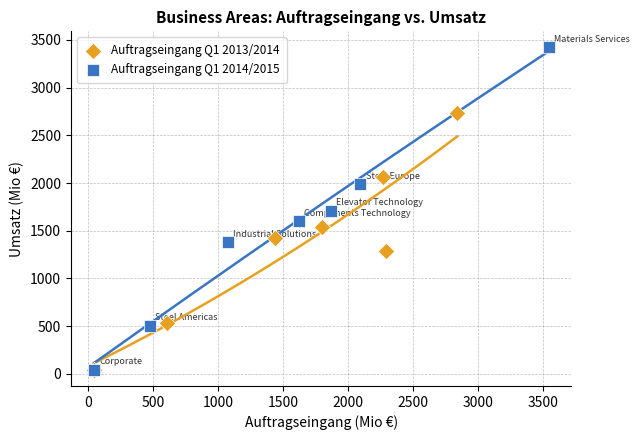

What are all the series names shown in the legend?

Auftragseingang Q1 2013/2014, Auftragseingang Q1 2014/2015